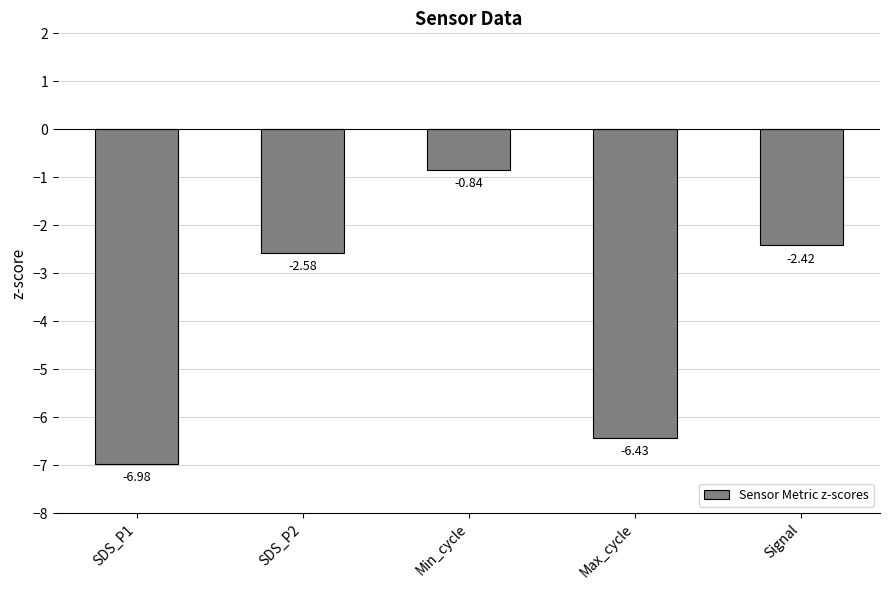

Rank the categories by value from lowest to highest.

SDS_P1, Max_cycle, SDS_P2, Signal, Min_cycle